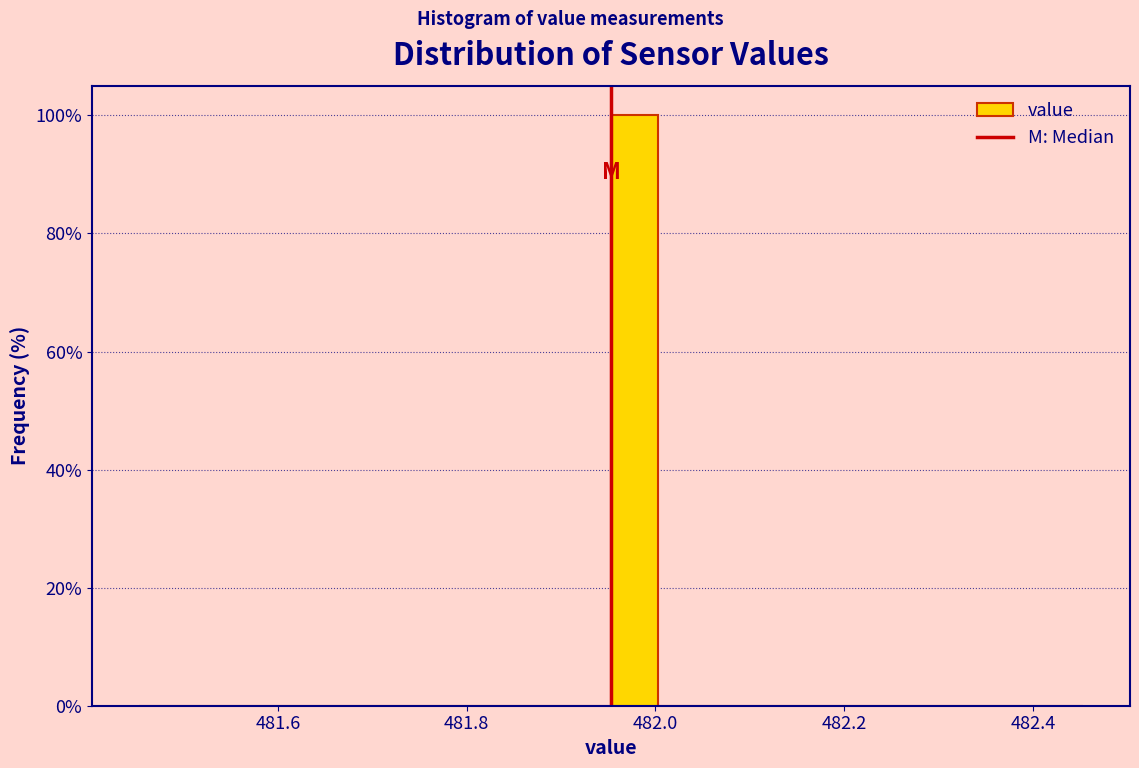

Read against the x-axis, roughly where is the centre of the tallest bar?

481.98